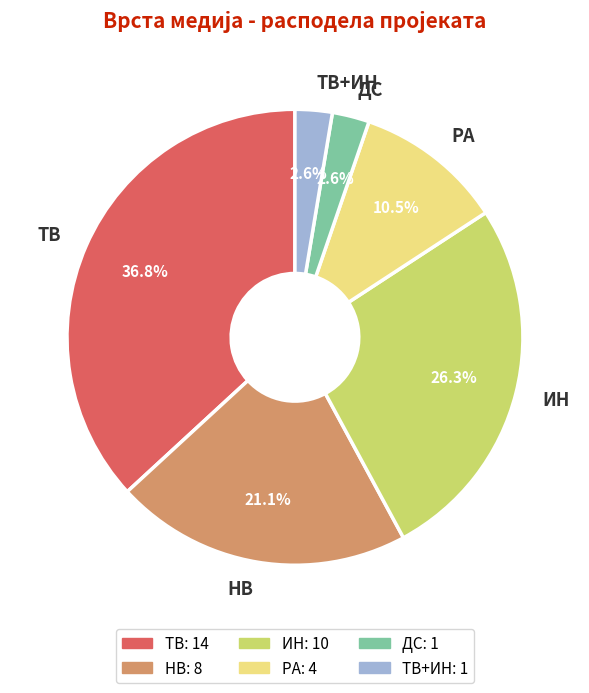

To the nearest percent, what is the combined percentage of НВ and РА?

32%